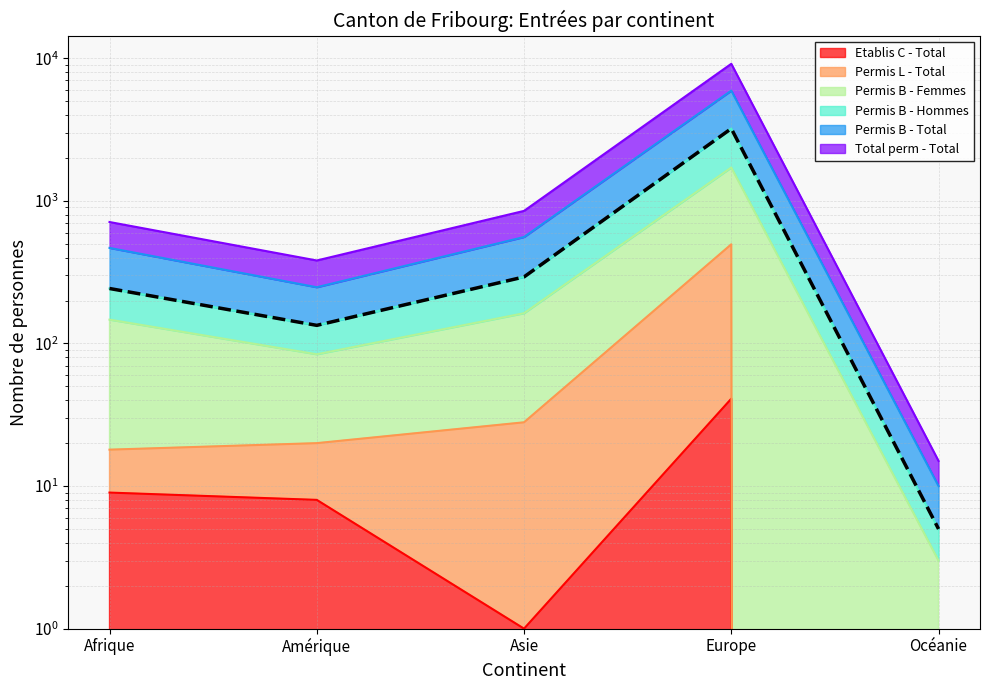

Between Amérique and Océanie, which is larger?

Amérique